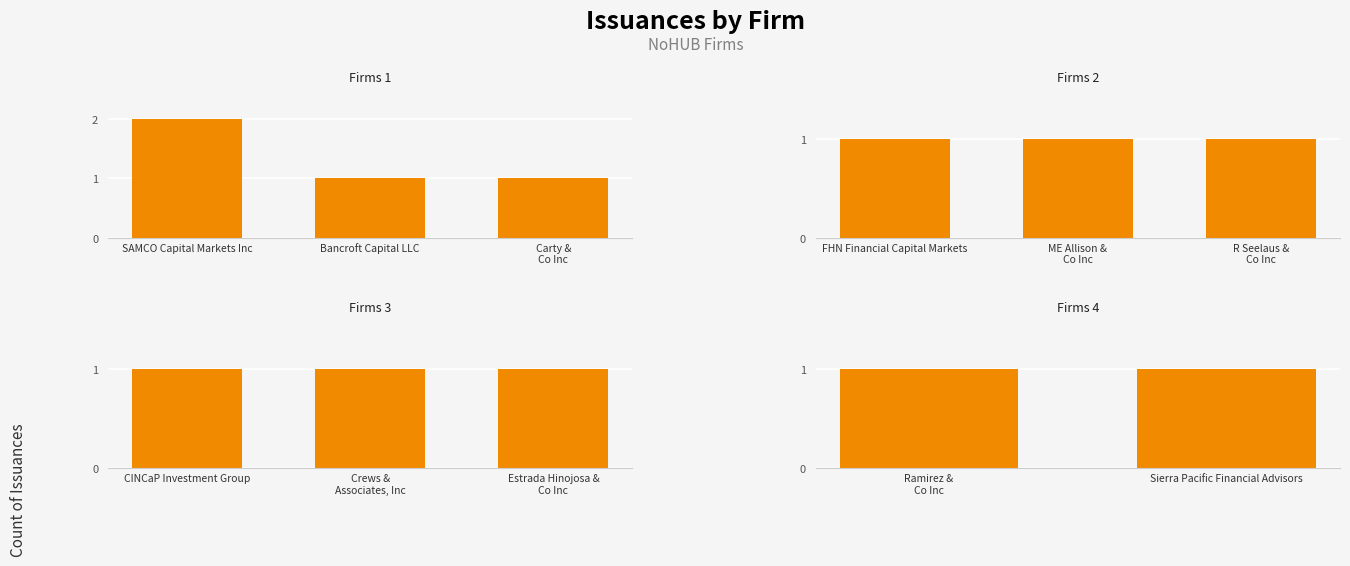

What position from the left is Carty & Co Inc?

3